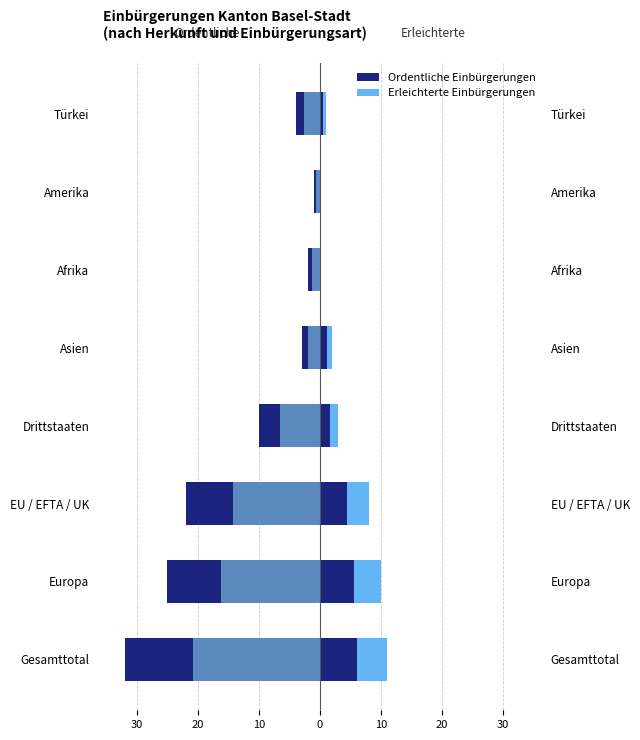

What are all the series names shown in the legend?

Ordentliche Einbürgerungen, Erleichterte Einbürgerungen